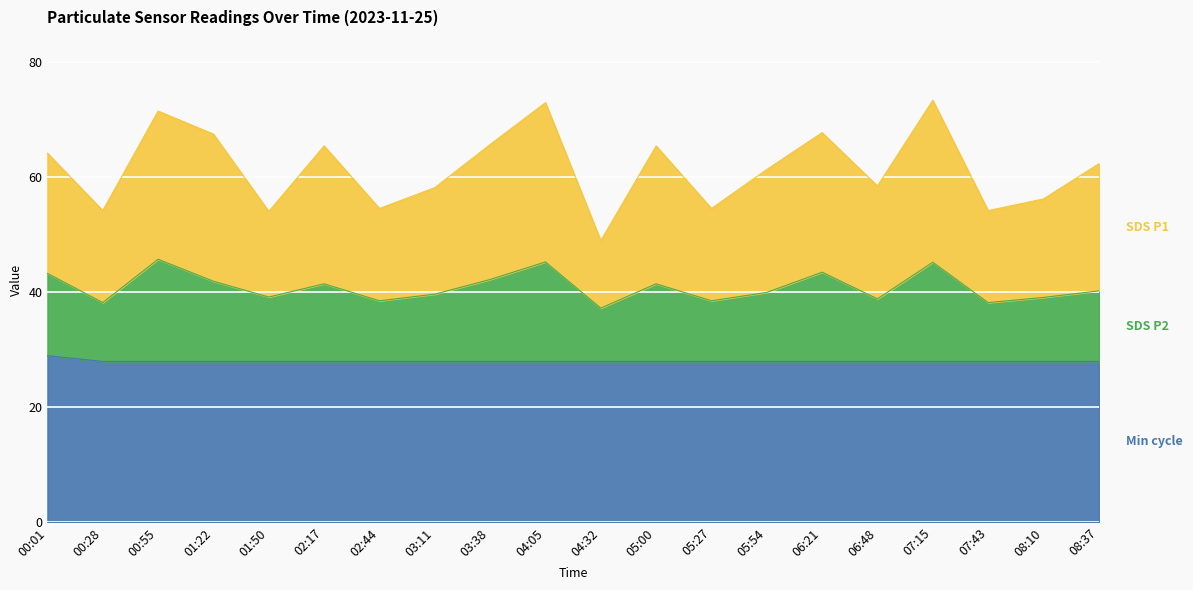

Which label corresponds to the largest value in the chart?

07:15